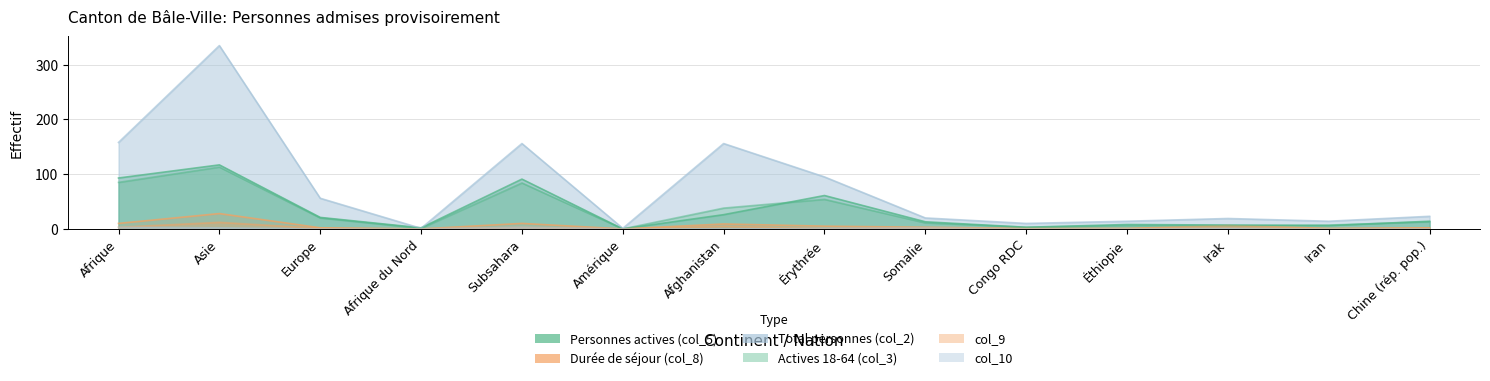

Count the number of categories in the chart.

14